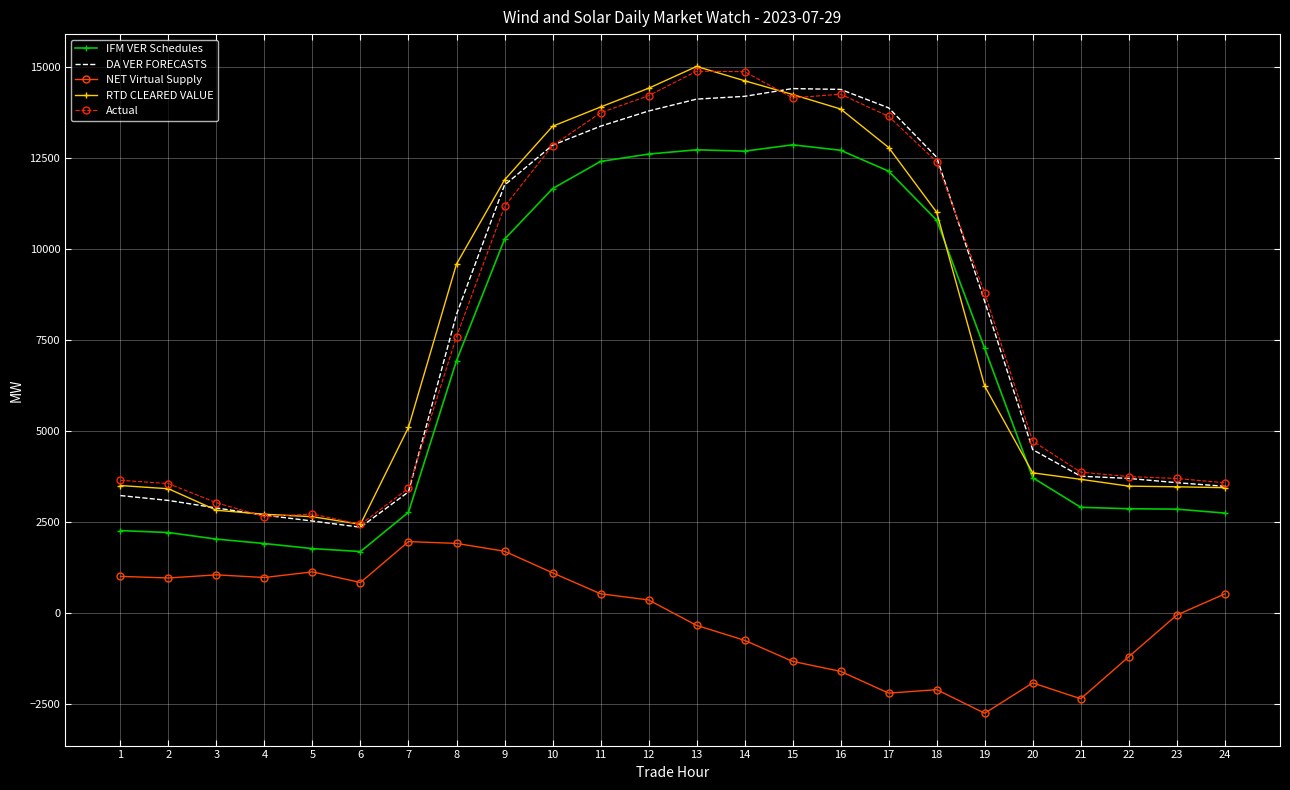

The value of IFM VER Schedules at 7 is 776.8. True or false?

False